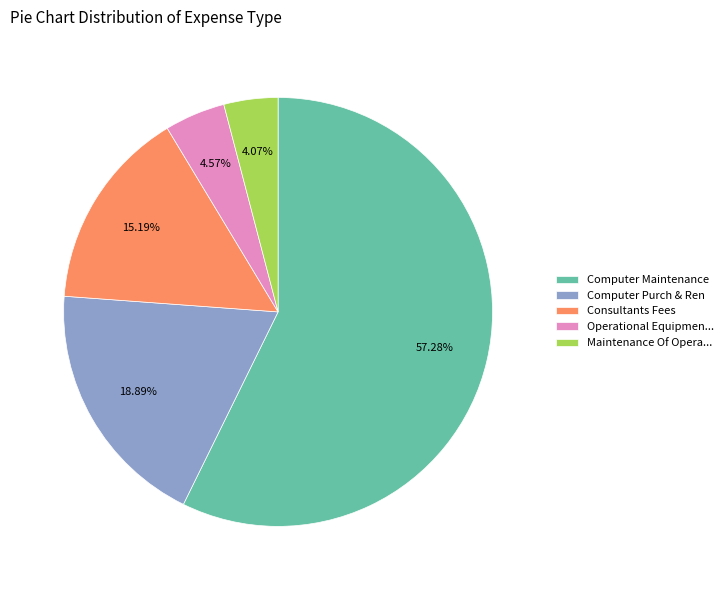

Between Consultants Fees and Maintenance Of Opera..., which is larger?

Consultants Fees